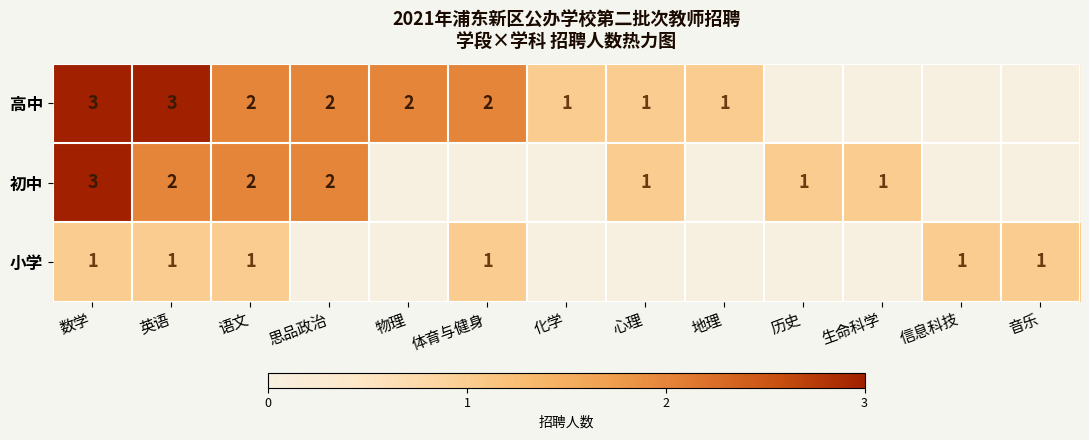

The value of 初中 at 思品政治 is 2. True or false?

True